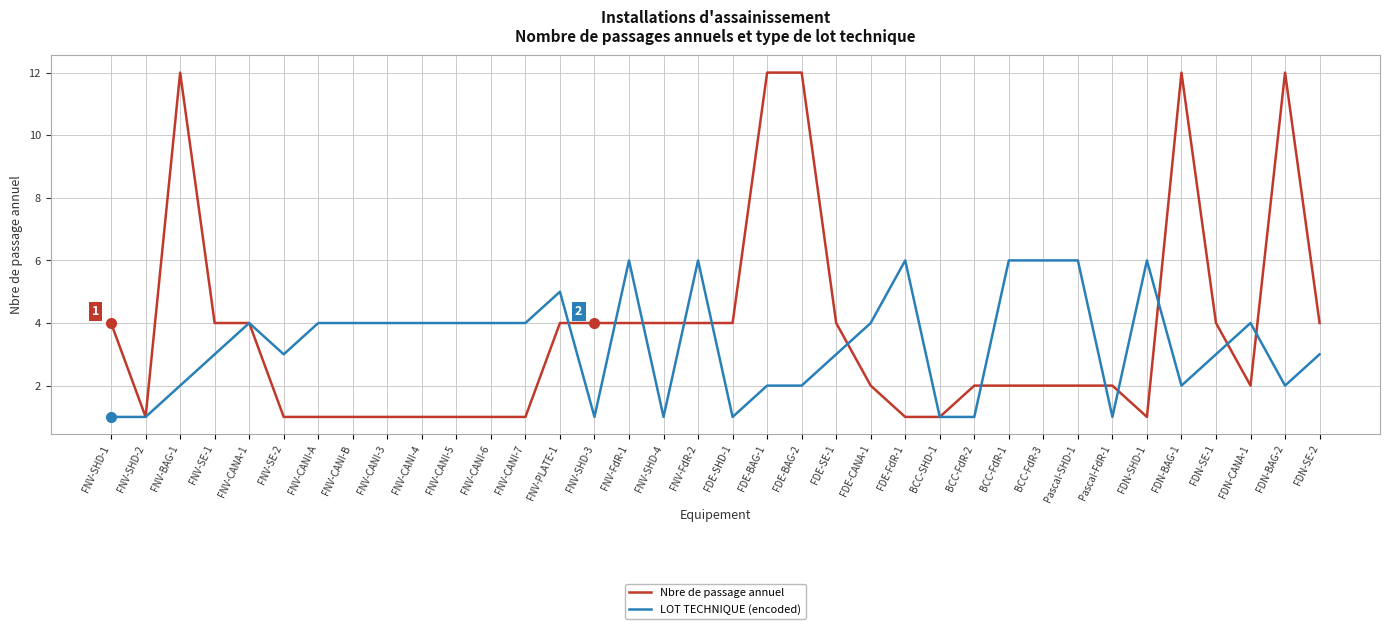

Is it true that LOT TECHNIQUE (encoded) equals 6 at BCC-FdR-1?

True